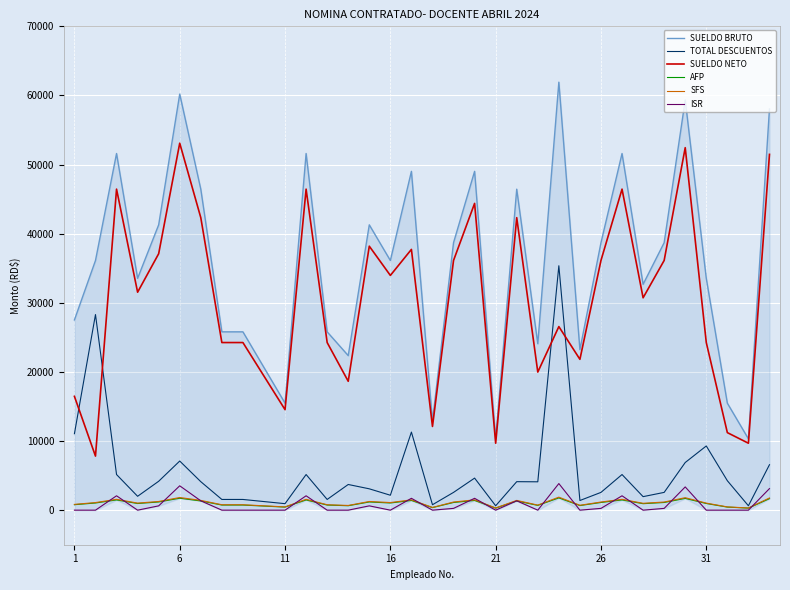

What is the maximum value for ISR?

3848.0